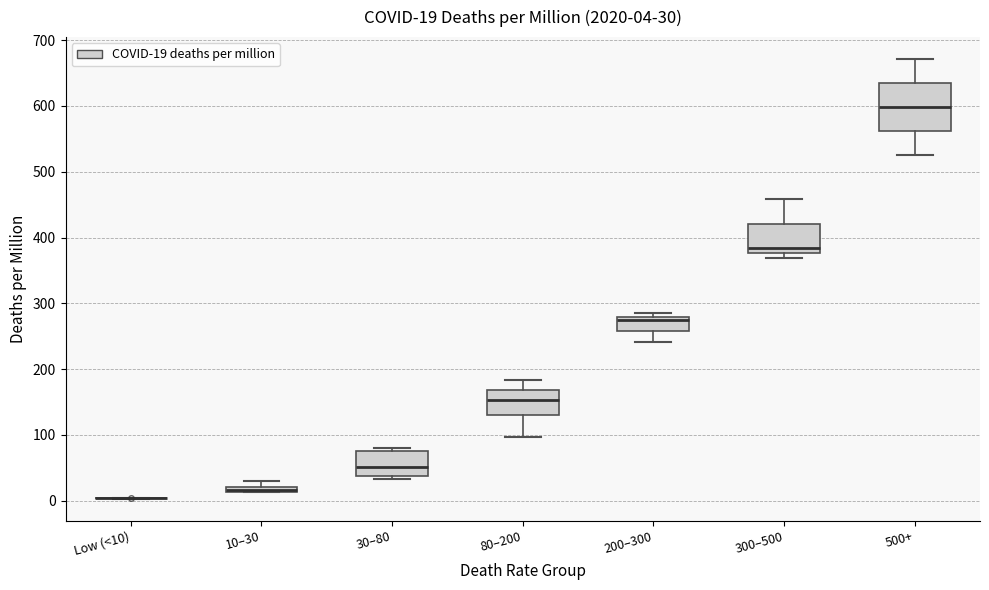

Comparing the boxes themselves (not the whiskers), which one is the tallest?

500+